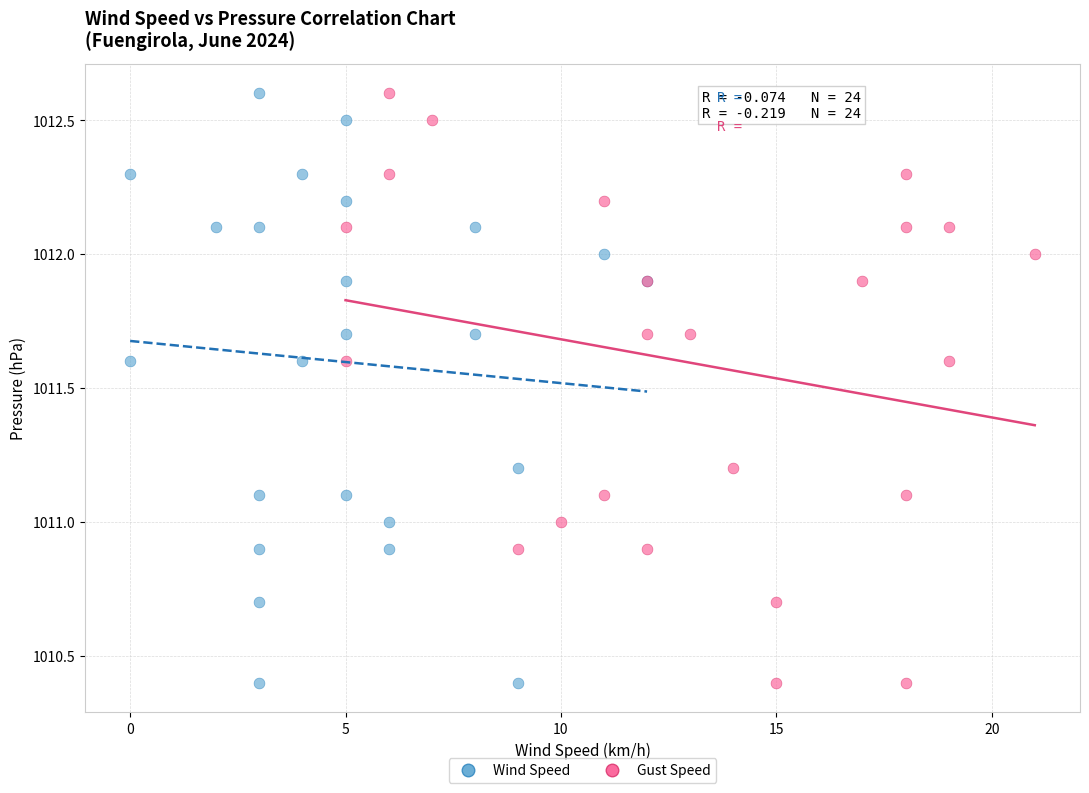

What are all the series names shown in the legend?

Wind Speed, Gust Speed